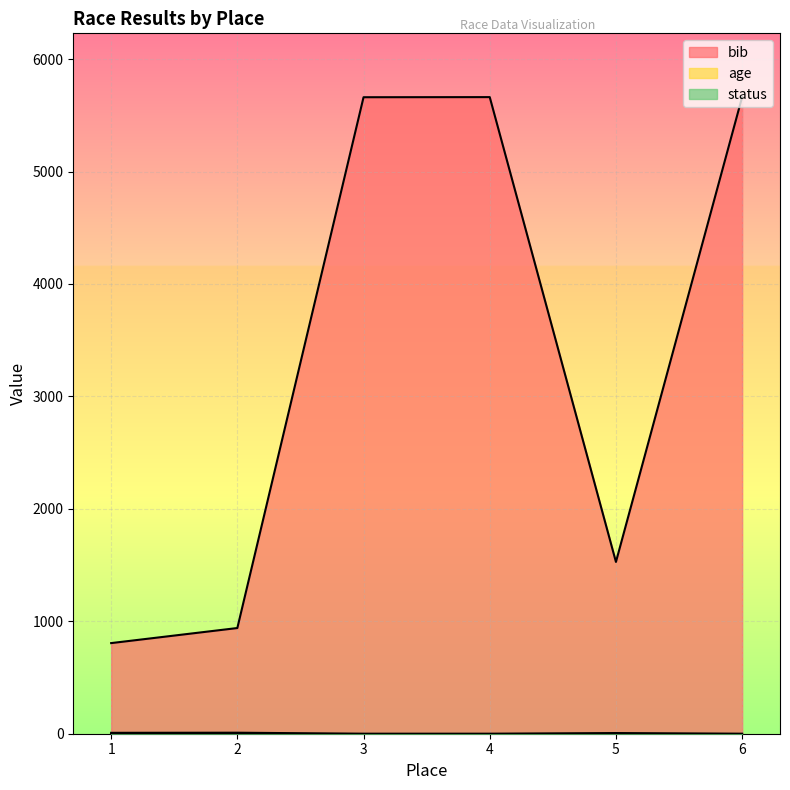

Is it true that age equals 9 at 2?

True